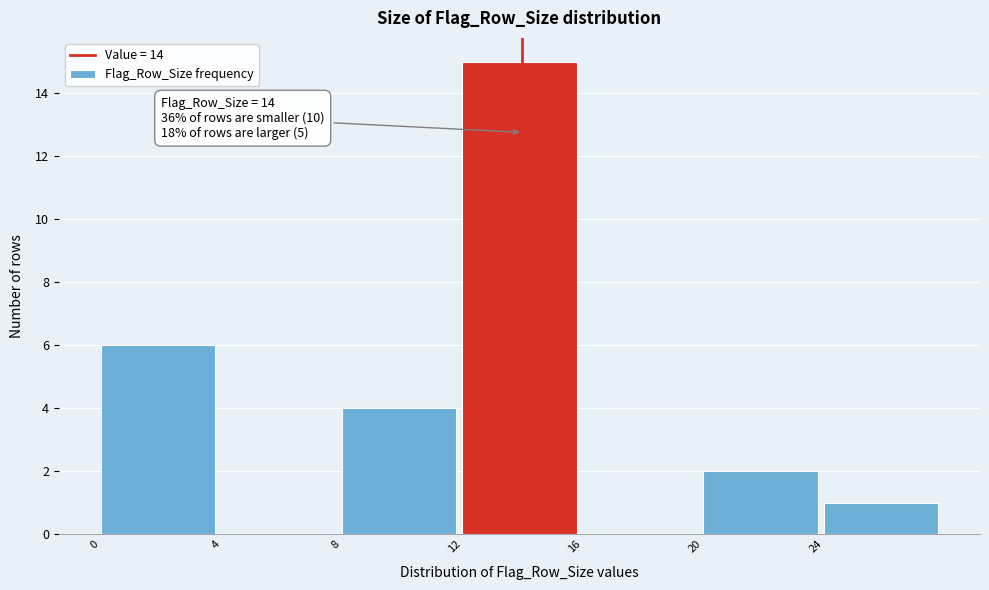

Over which range of the x-axis is the bar tallest?

12 to 16